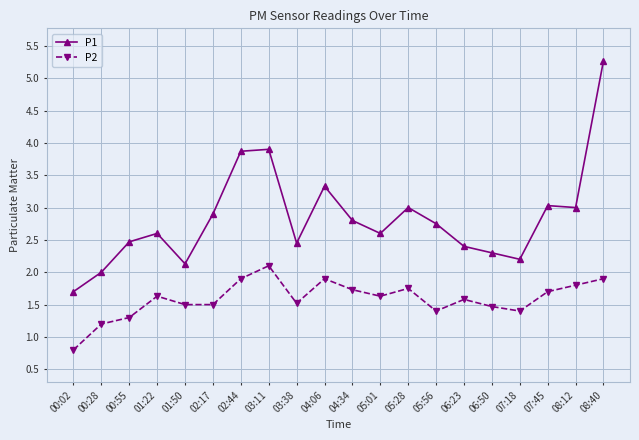

What is the label of the 1st point from the right?

08:40